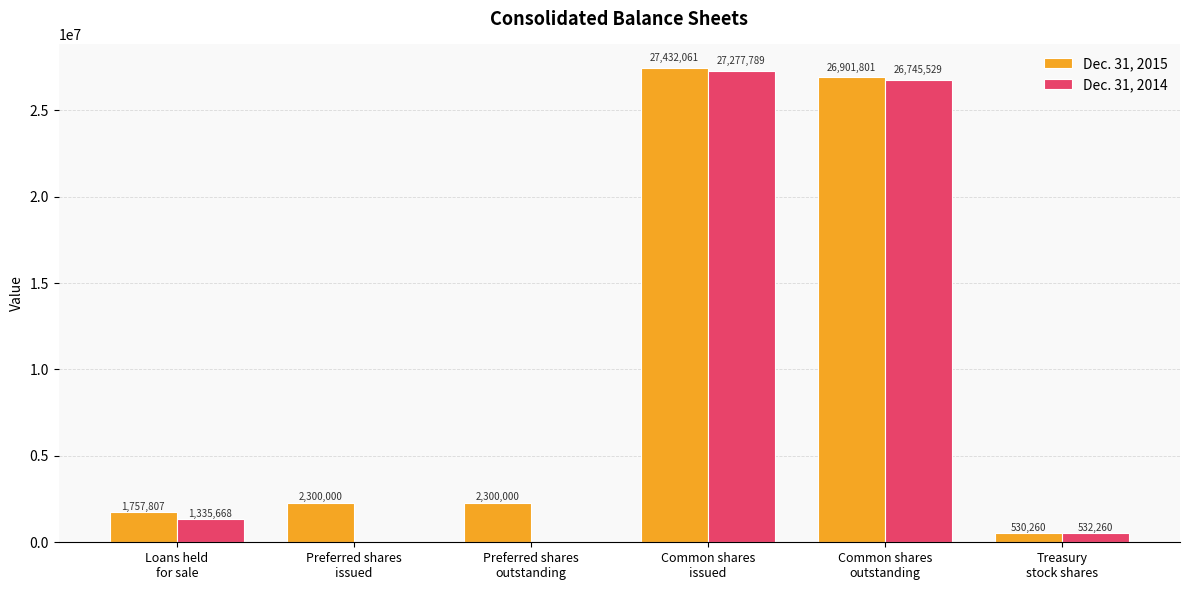

Count the number of data series in this chart.

2